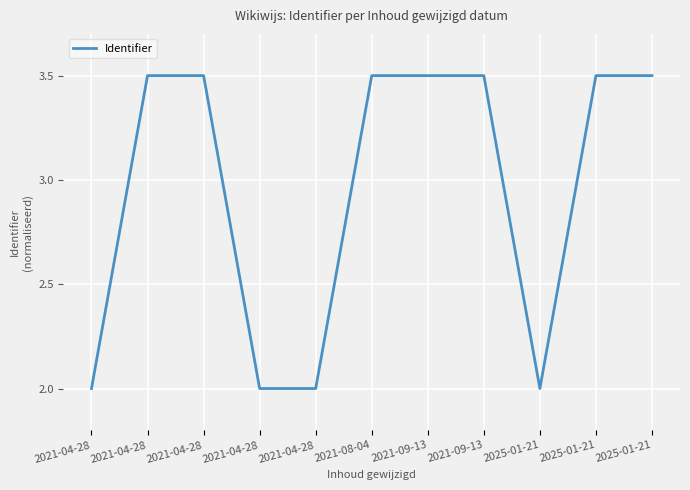

What is the label of the 11th point from the right?

2021-04-28